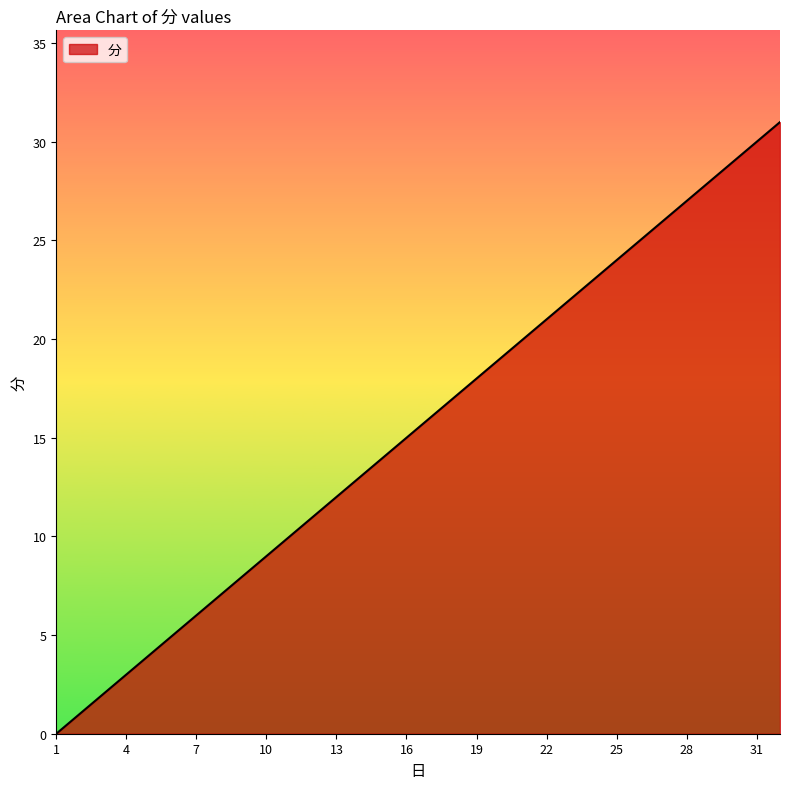

What is the maximum value shown in the chart?

31